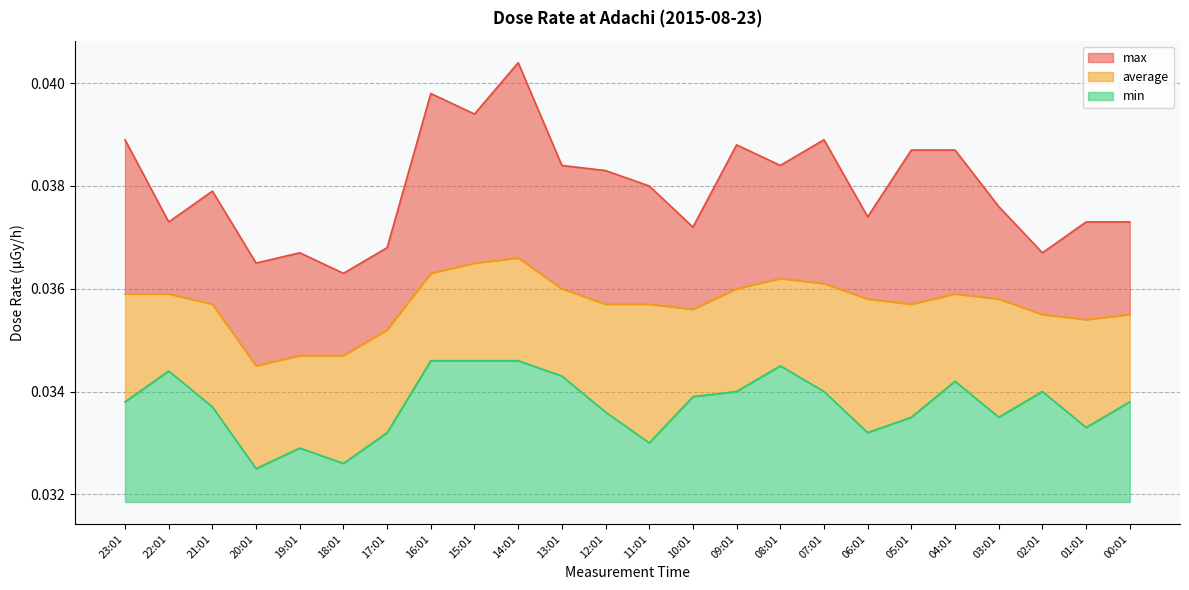

What is the total value across all series at 01:01?

0.1